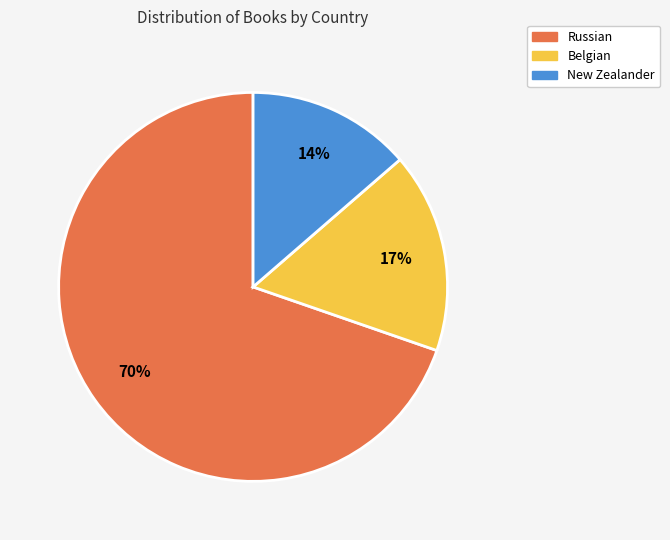

To the nearest percent, what portion does Belgian represent?

17%